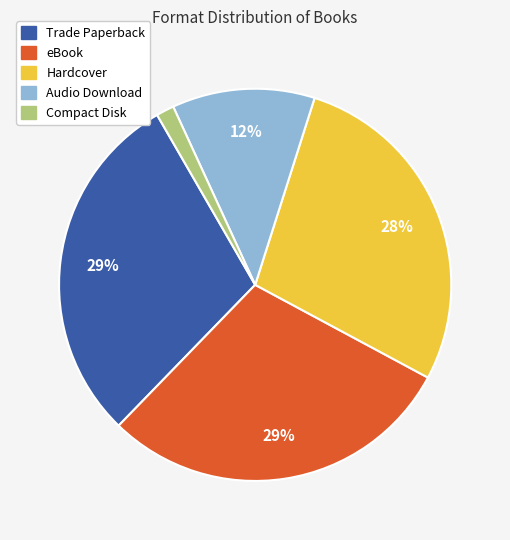

To the nearest percent, what is the difference between the largest and smallest slice percentages?

28%